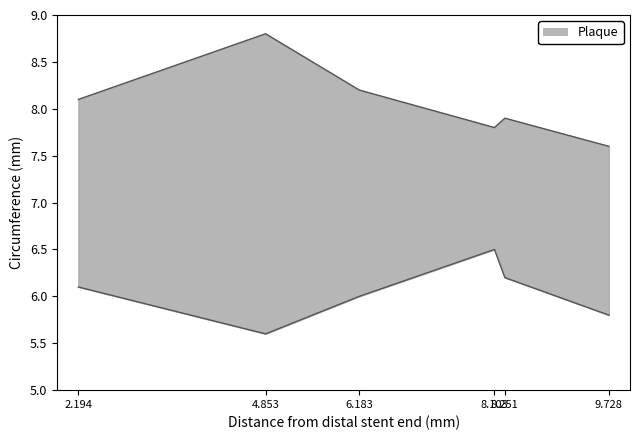

Reading left to right, what are all the values shown in this chart?

  upper: 8.1	8.8	8.2	7.8	7.9	7.6
  lower: 6.1	5.6	6.0	6.5	6.2	5.8